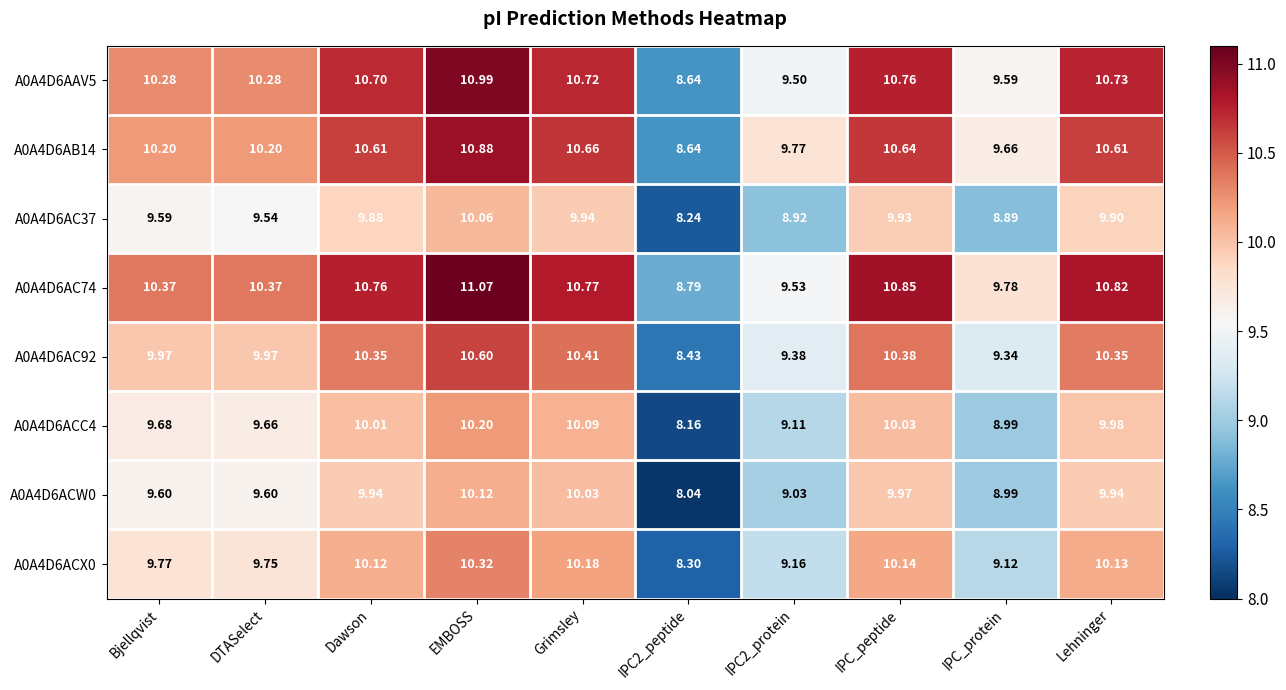

Which category has the highest value across all series?

EMBOSS